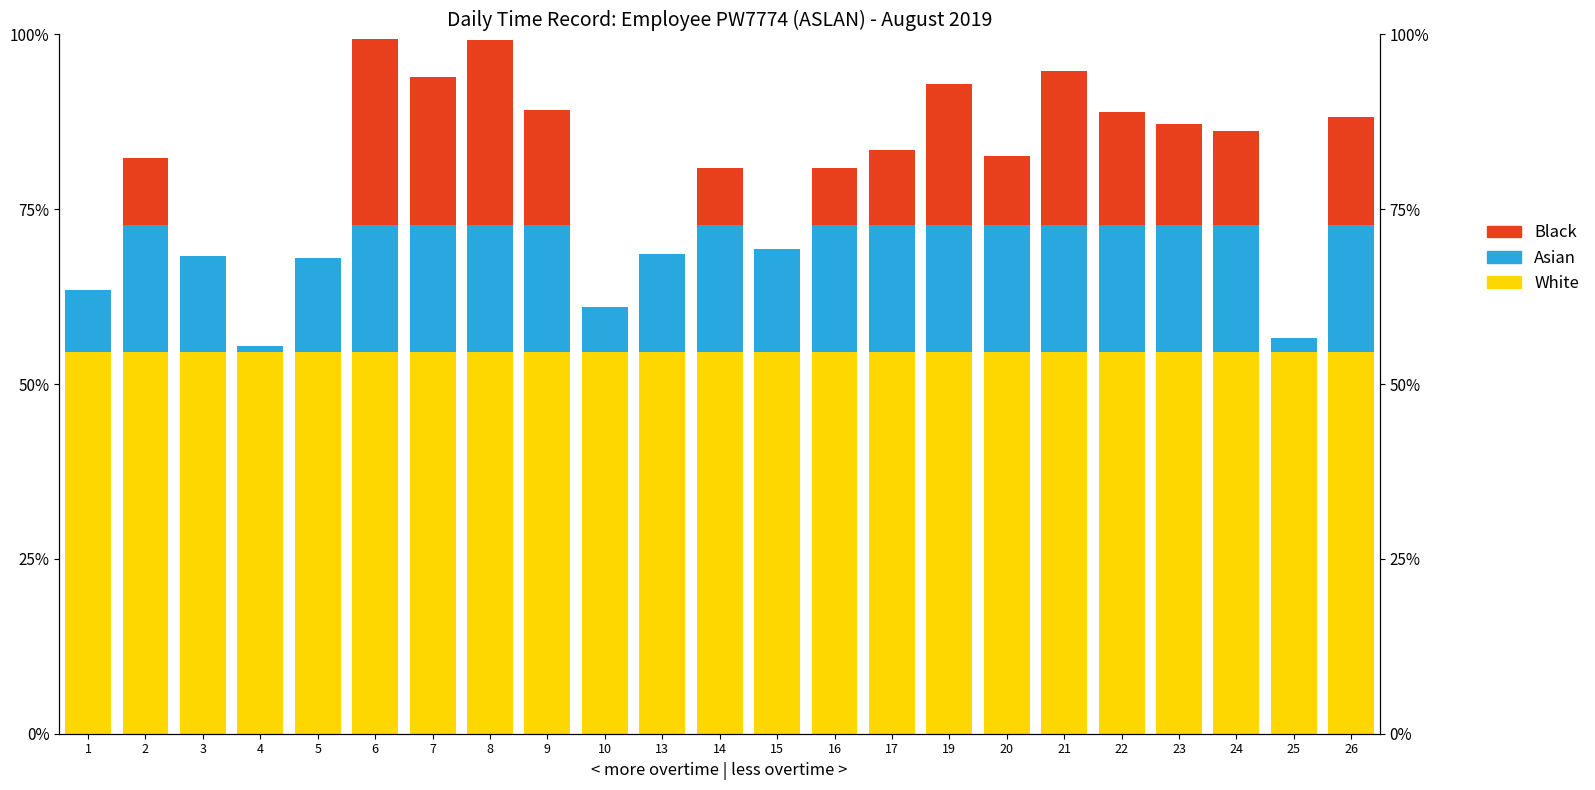

Is it true that Black equals 17.5 at 4?

False